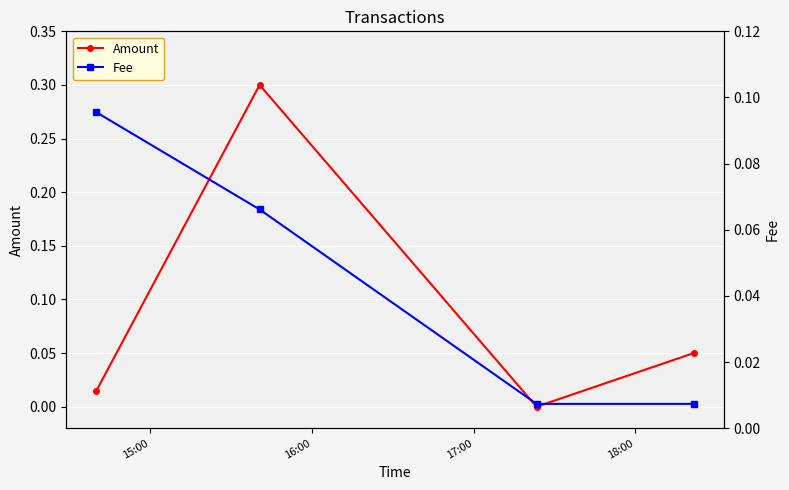

At how many categories does at least one series exceed 0?

4